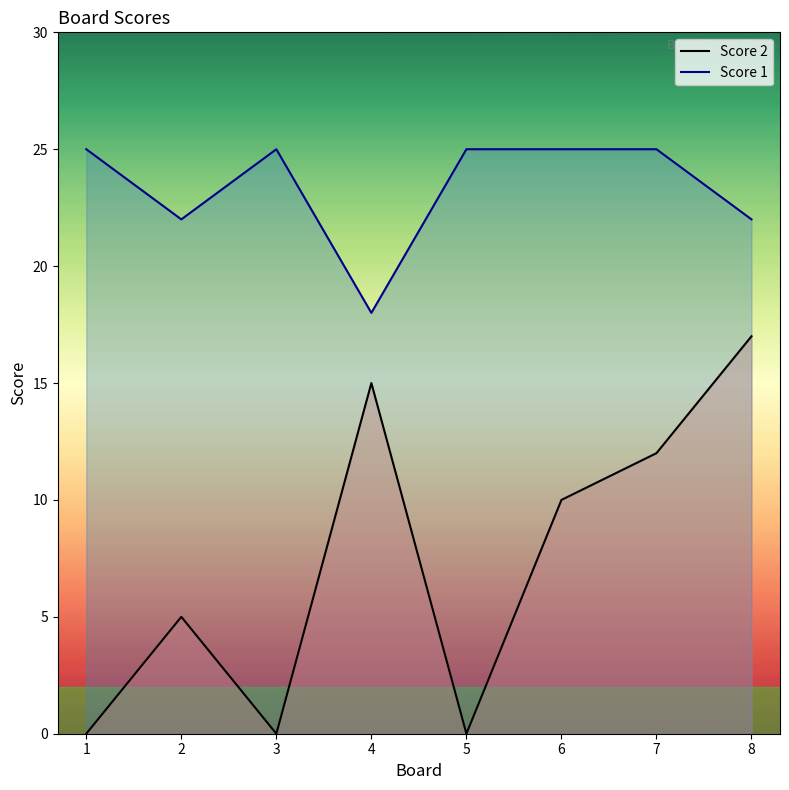

Which series has the widest spread of values?

Score 2 line